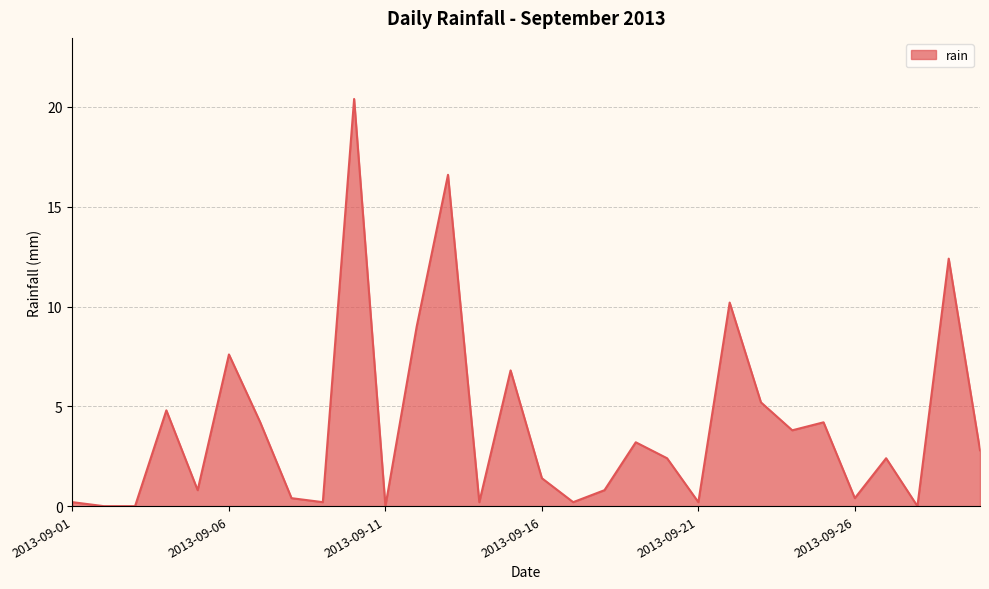

What is the difference between the maximum and minimum values?

20.4